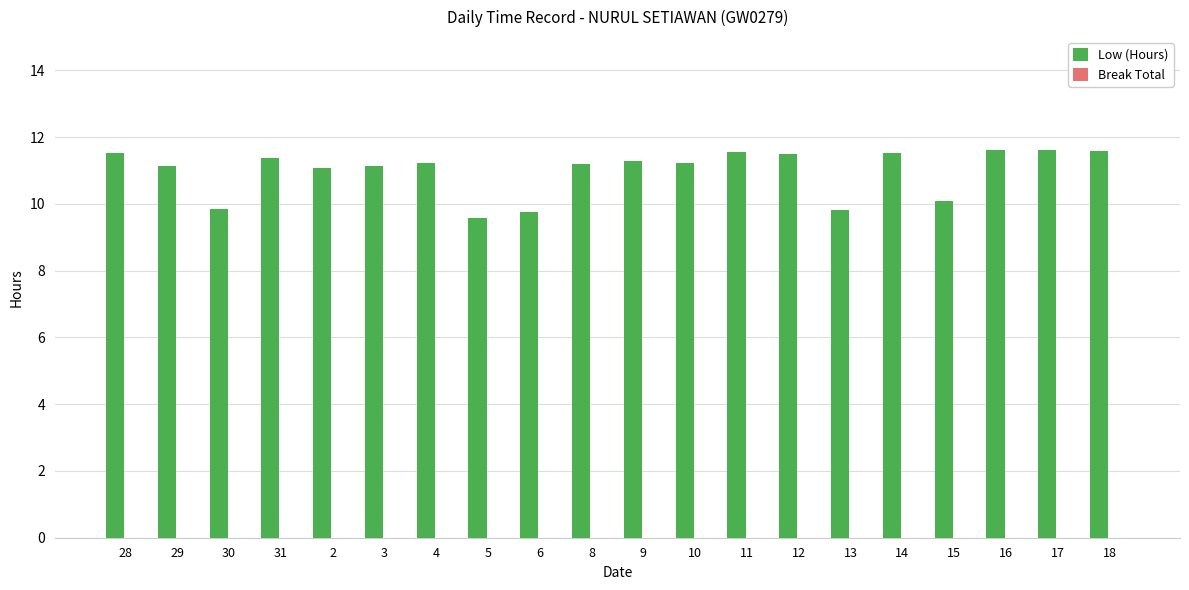

The chart shows a value of 5.5 at 29. True or false?

False